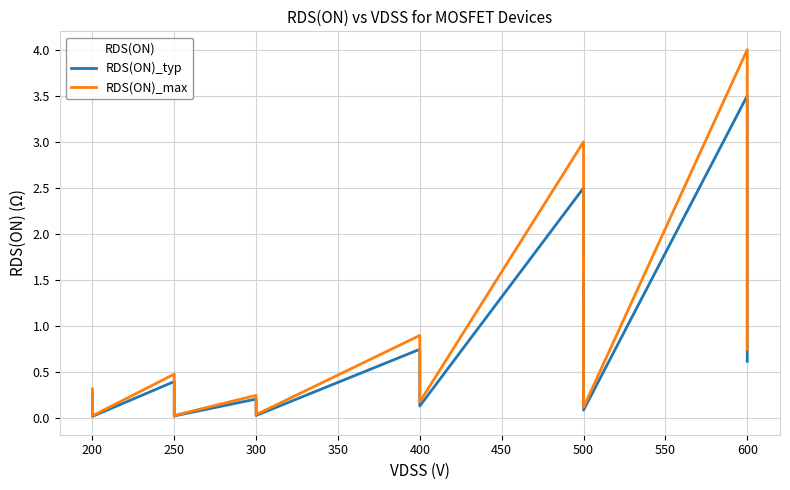

What is the value of the RDS(ON)_typ point at the 22nd from the left?

0.8